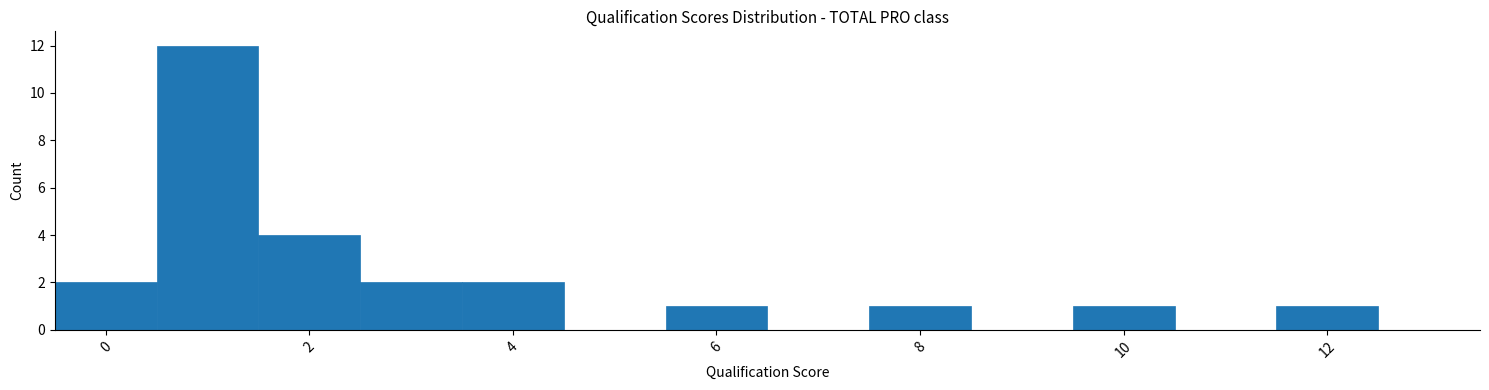

Reading left to right, transcribe this chart: for each bar, give the range it covers on the x-axis and its height. Neither the bar edges nor the heights are printed on the chart, so give them approximately, as read against the axes.

-0.5 to 0.5: 2
0.5 to 1.5: 12
1.5 to 2.5: 4
2.5 to 3.5: 2
3.5 to 4.5: 2
4.5 to 5.5: 0
5.5 to 6.5: 1
6.5 to 7.5: 0
7.5 to 8.5: 1
8.5 to 9.5: 0
9.5 to 10.5: 1
10.5 to 11.5: 0
11.5 to 12.5: 1
12.5 to 13.5: 0